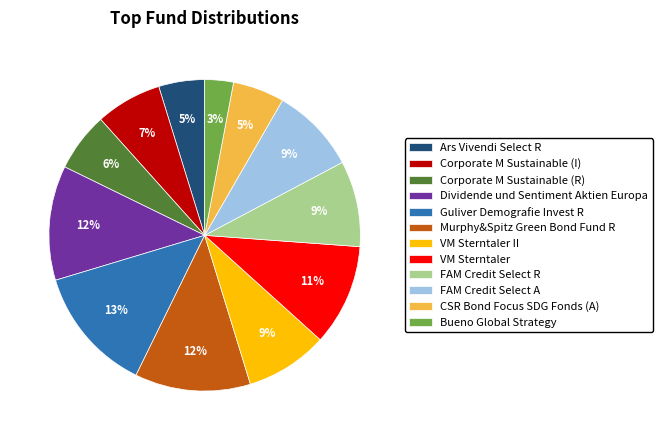

Between Dividende und Sentiment Aktien Europa and Corporate M Sustainable (R), which is larger?

Dividende und Sentiment Aktien Europa